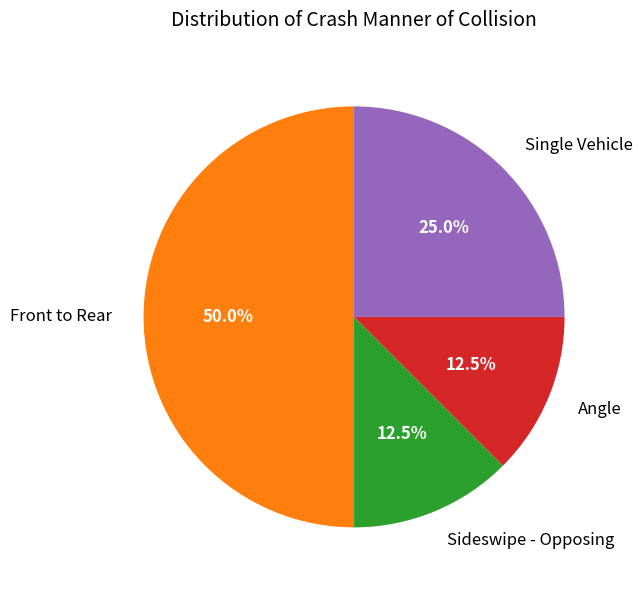

Which slice is the largest?

Front to Rear